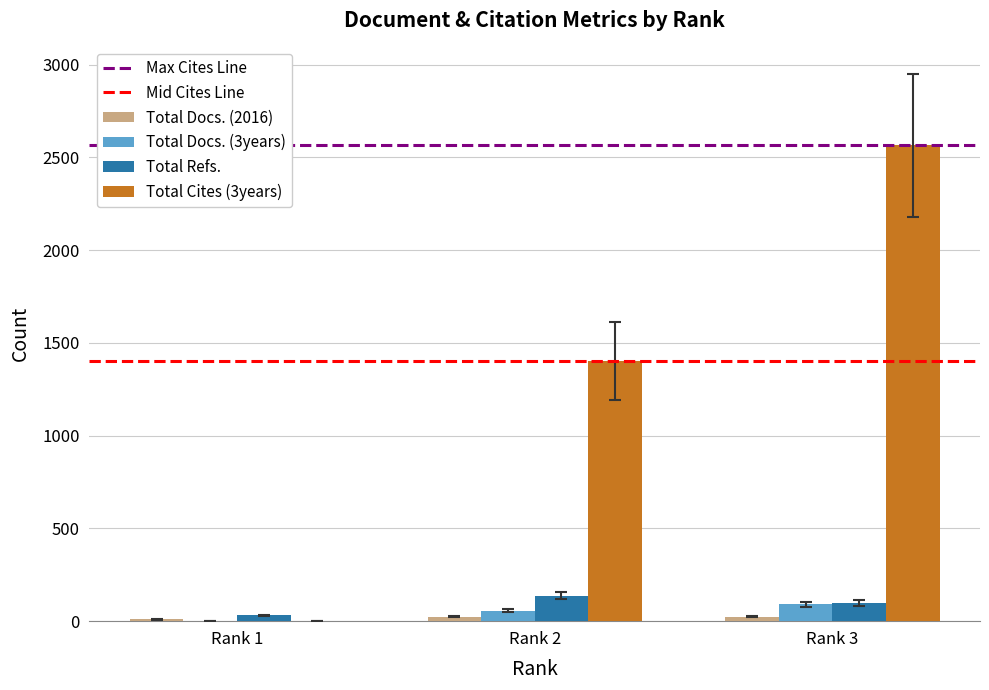

At which category does the chart reach its peak across all series?

Rank 3